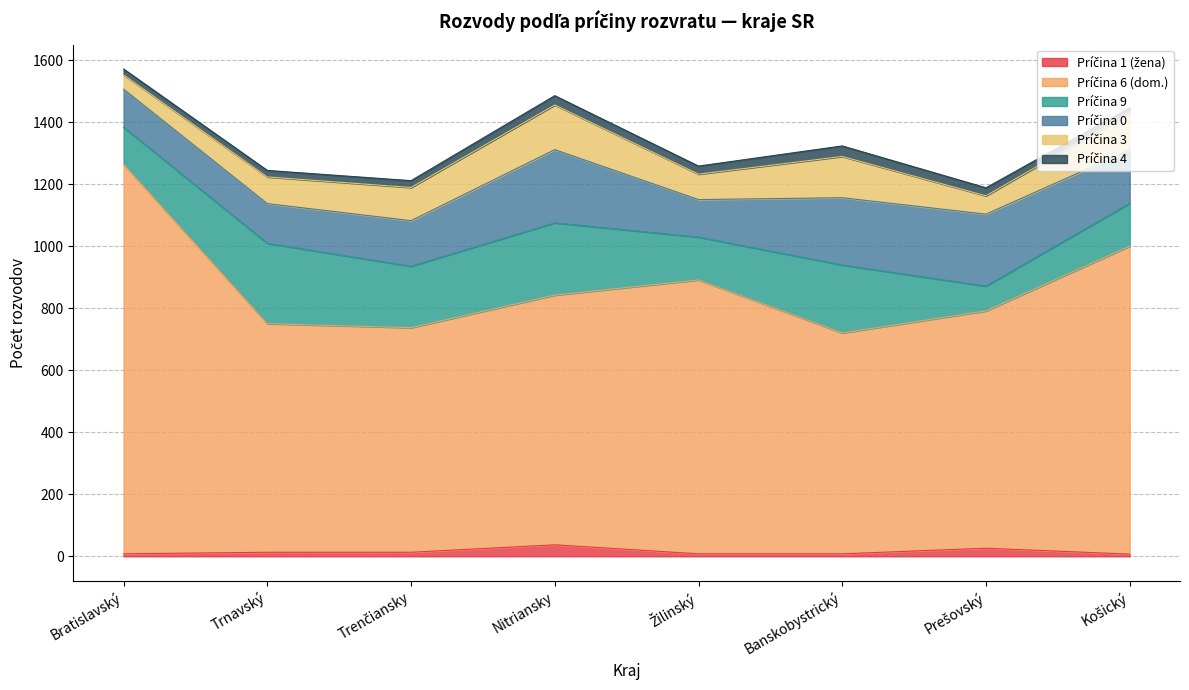

What is the sum of the Príčina 9 values at Prešovský and Košický?

218